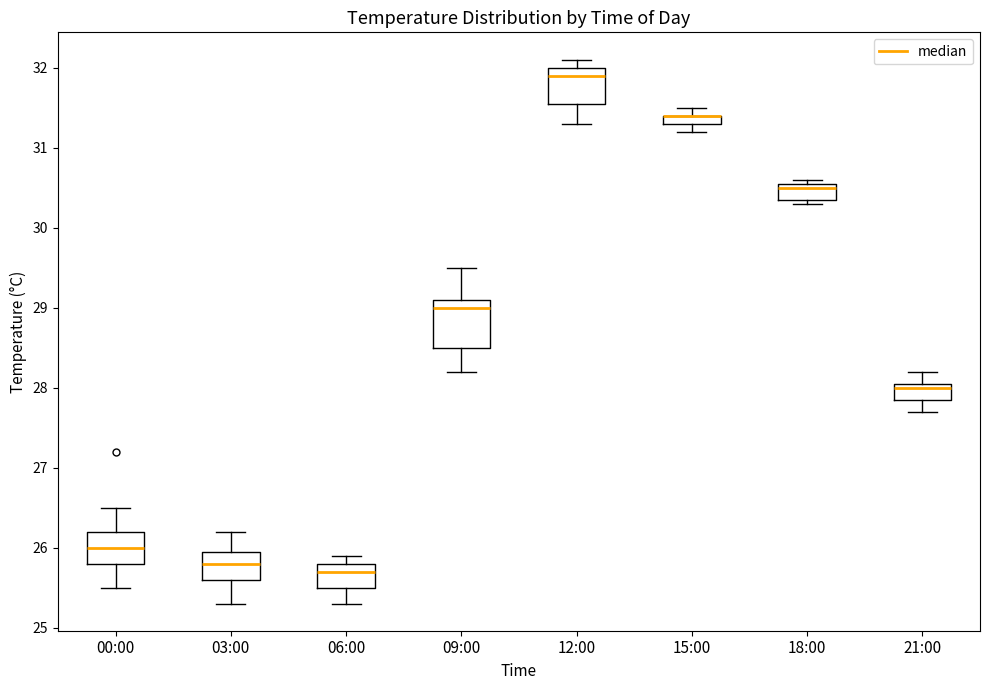

Comparing the boxes themselves (not the whiskers), which one is the tallest?

09:00